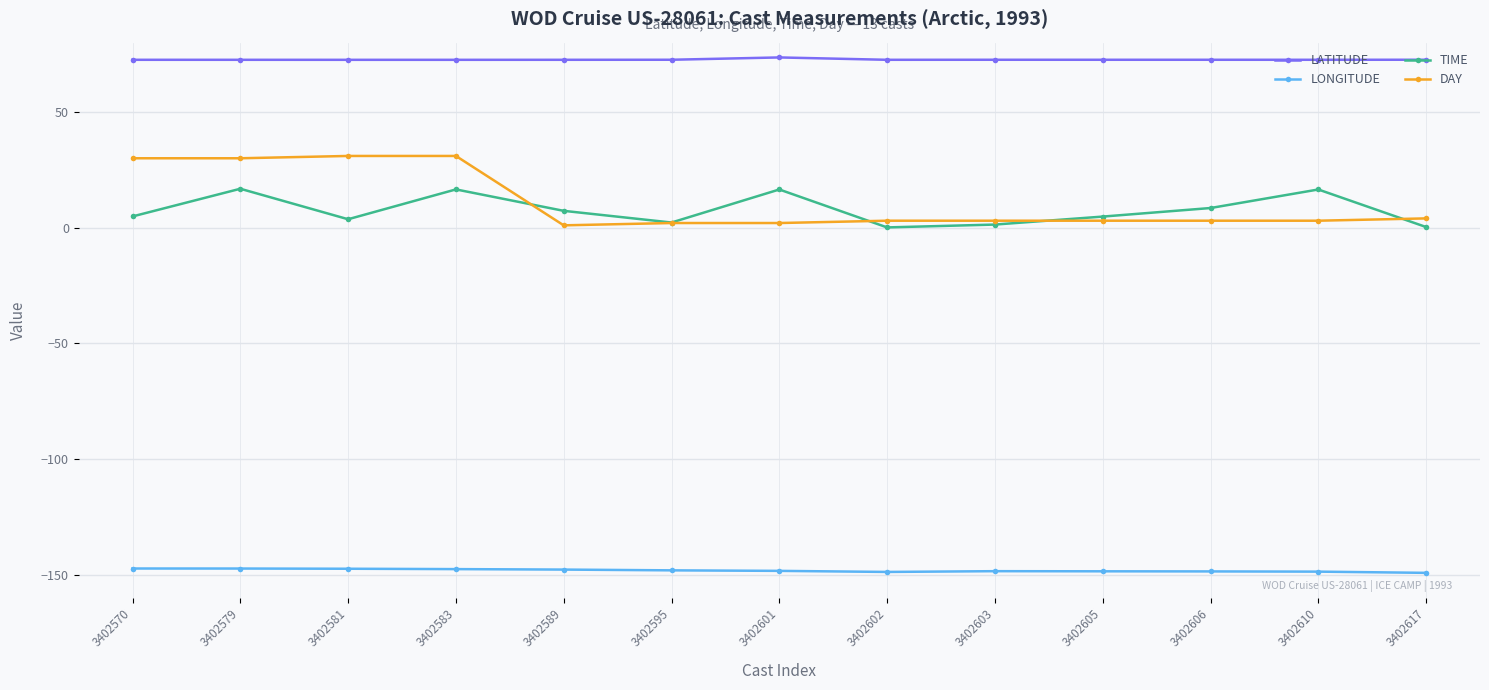

Between which two adjacent categories do TIME and DAY first intersect?

3402583 and 3402589